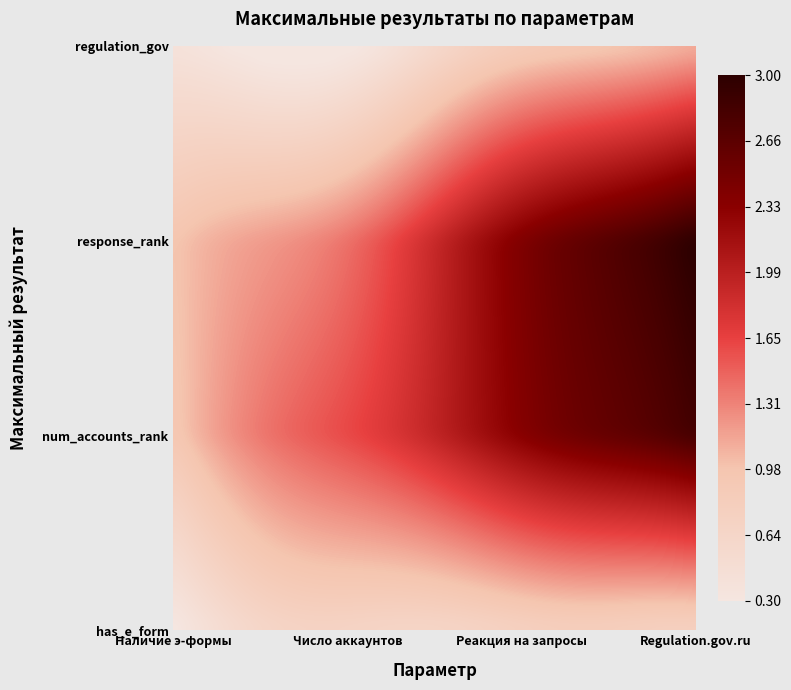

Reading right to left, transcribe all the data shown in this chart.

has_e_form: 3=1	2=1	1=1	0=1
num_accounts_rank: 3=3	2=3	1=3	0=3
response_rank: 3=3	2=3	1=3	0=3
regulation_gov: 3=1	2=1	1=1	0=1